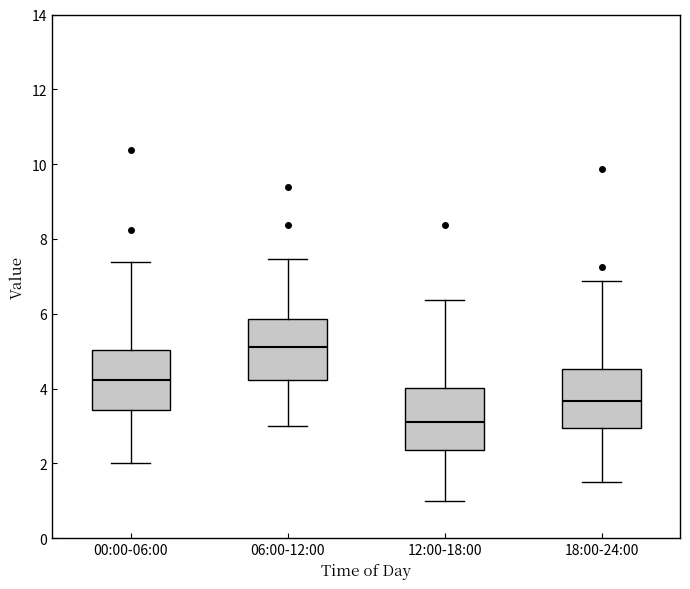

Which box's median line is the lowest?

12:00-18:00